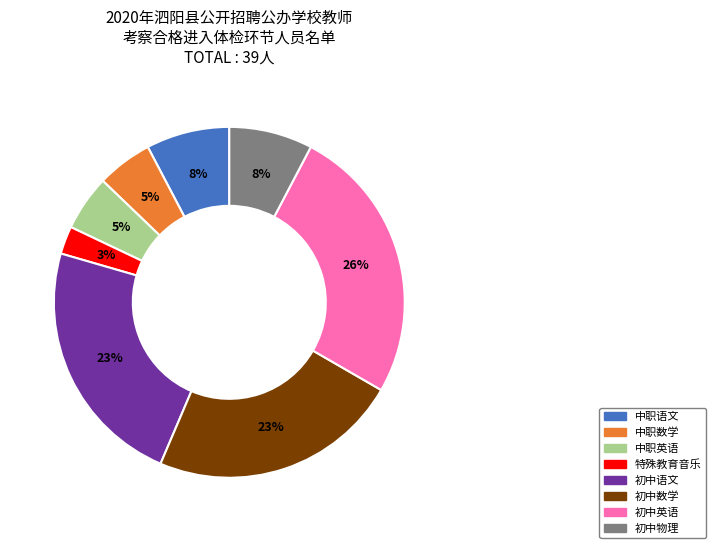

Which slice is the largest?

初中英语